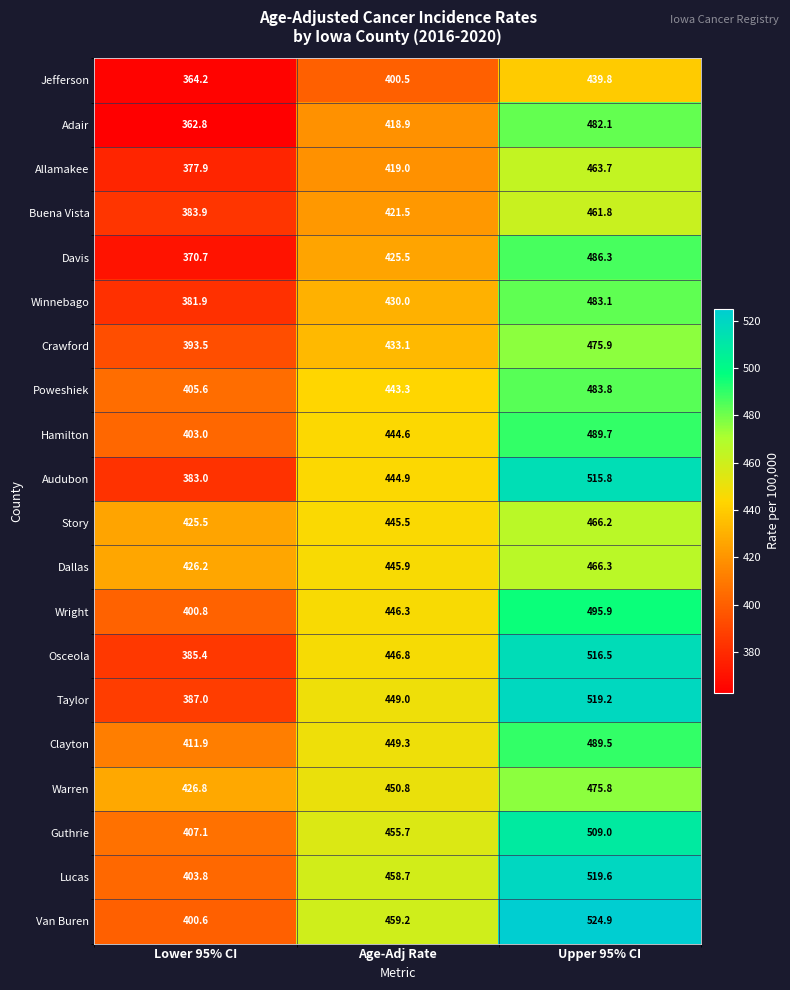

What is the difference between the maximum and minimum values in the Dallas series?

40.1